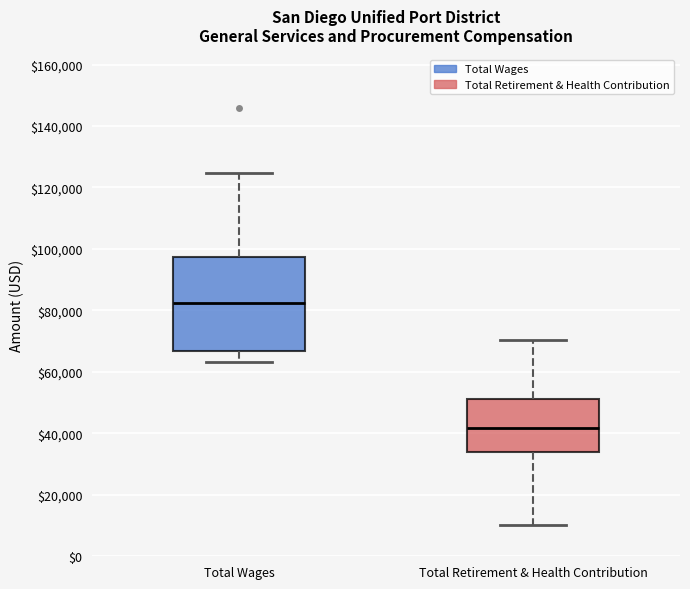

Comparing the boxes themselves (not the whiskers), which one is the tallest?

Total Wages